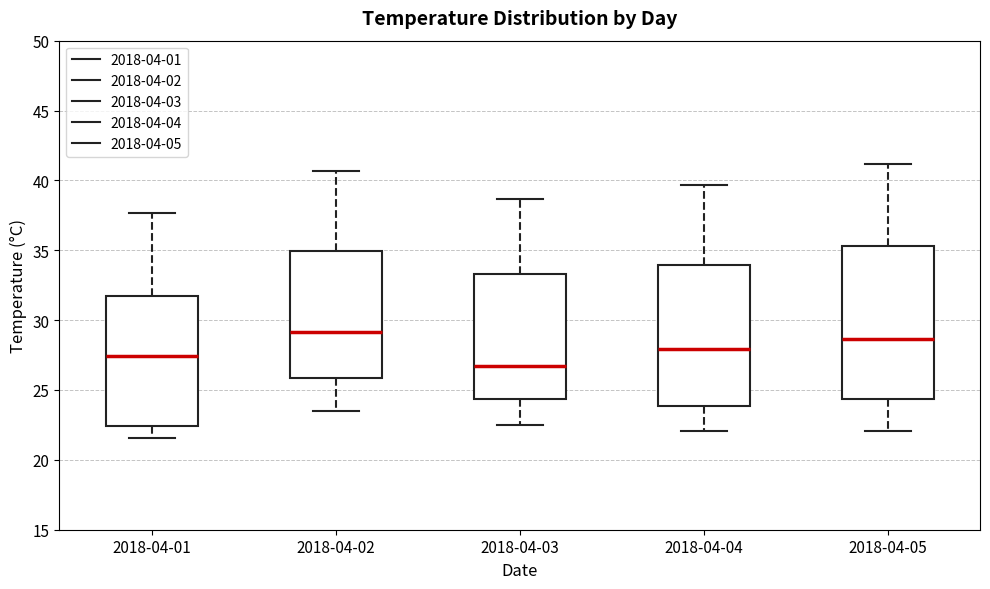

Where is the lower edge of the box for 2018-04-05 on the y-axis? The values are not printed on the chart, so give them approximately, as read against the axis.

24.5